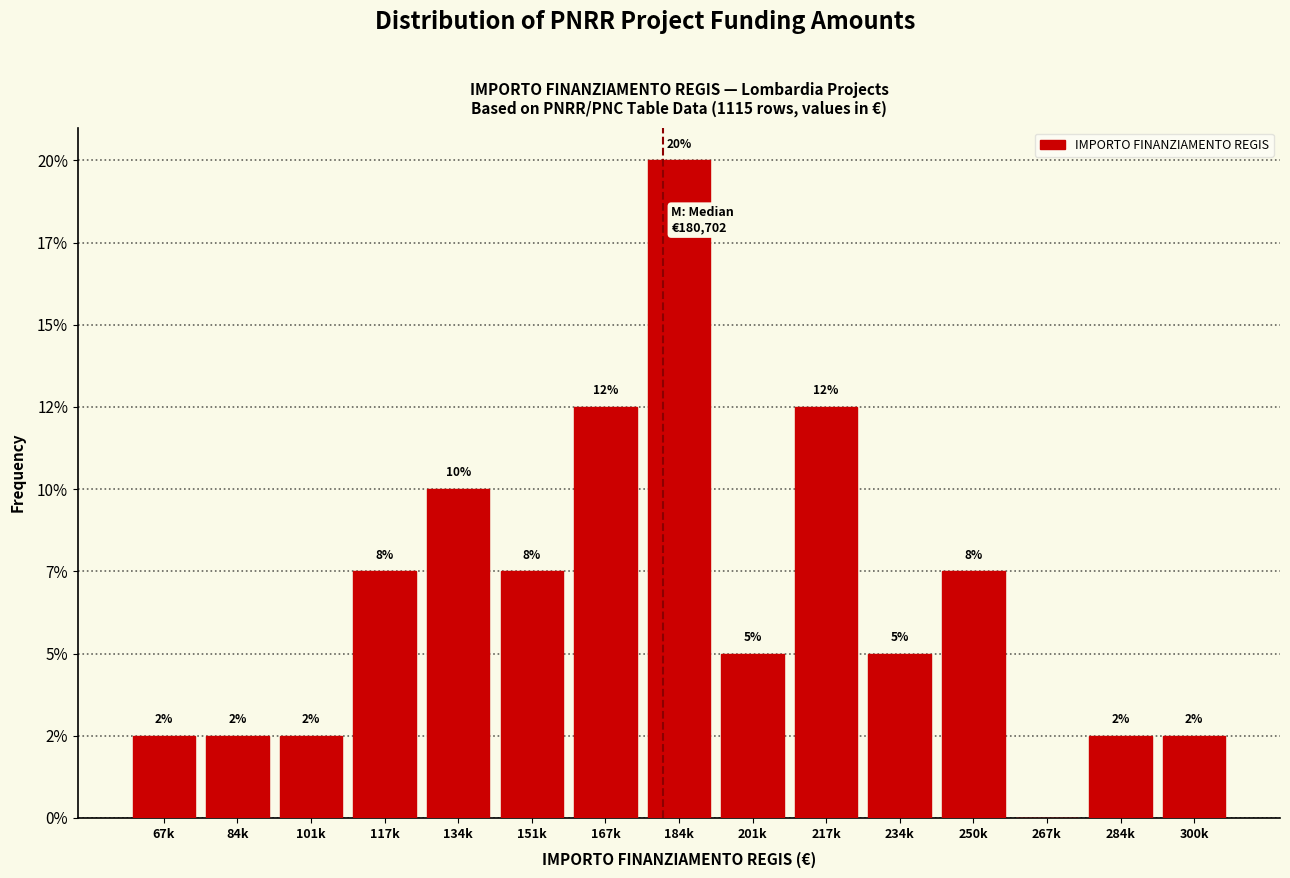

Are the bars horizontal?

No